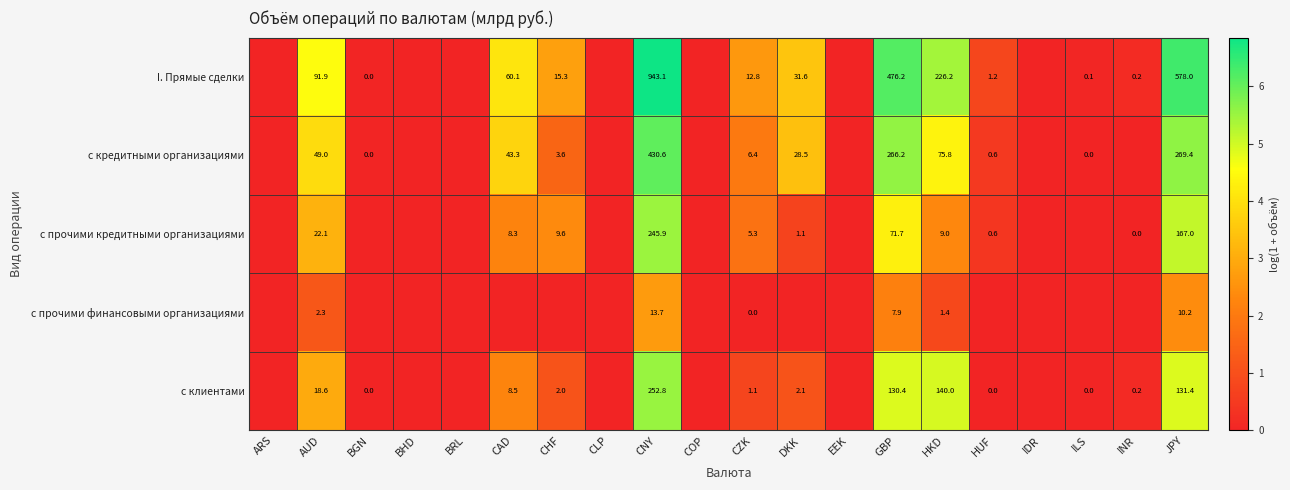

Is it true that с клиентами equals 2.1 at DKK?

True